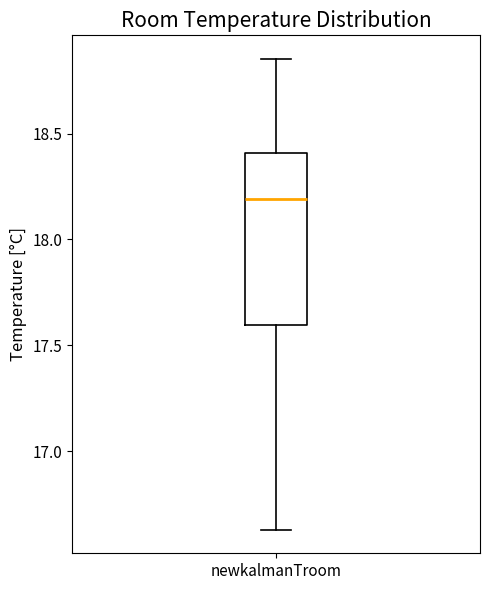

Transcribe this box plot: give where the median line is, the range the box spans, and where the two whiskers end, as read against the y-axis. The values are not printed on the chart, so give them approximately, as read against the axis.

median 18.20, box 17.60 to 18.40, whiskers 16.65 to 18.85